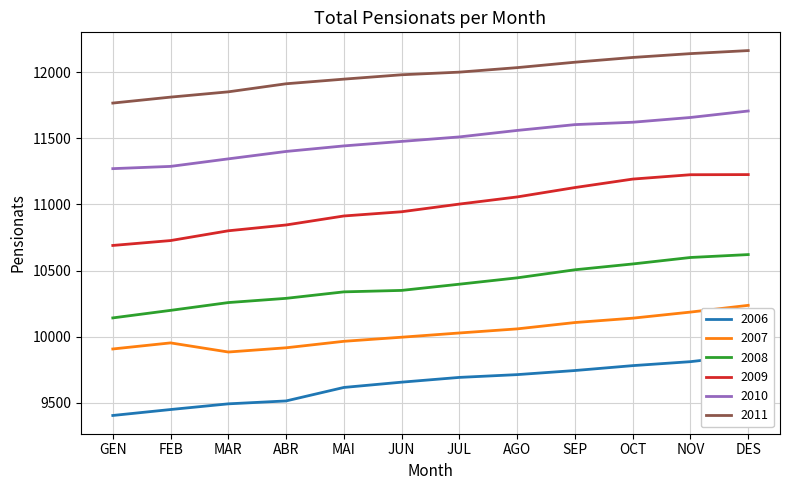

Does the chart have visible grid lines?

Yes